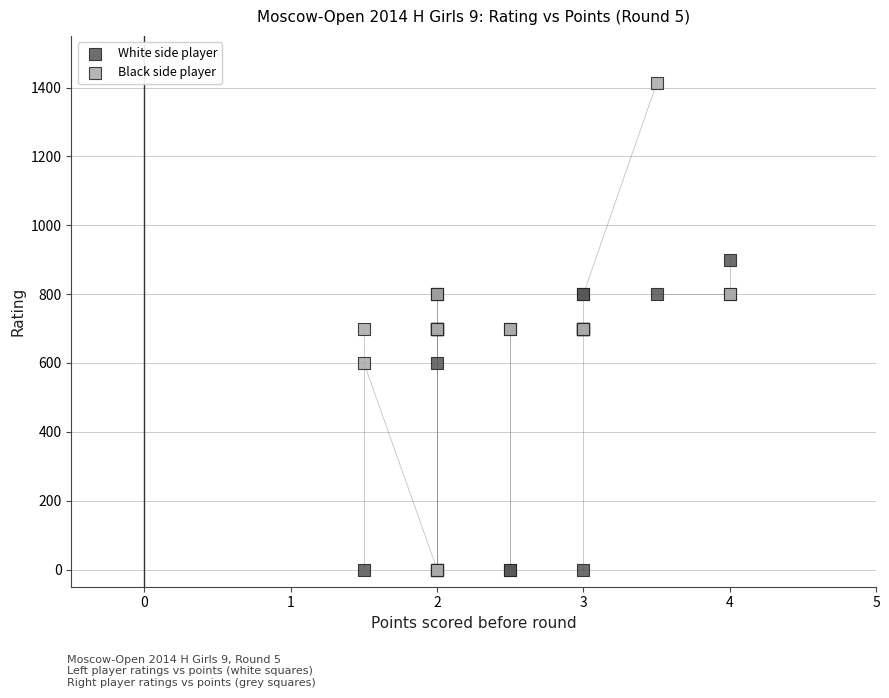

Which series has the widest spread of Y values?

Black side player